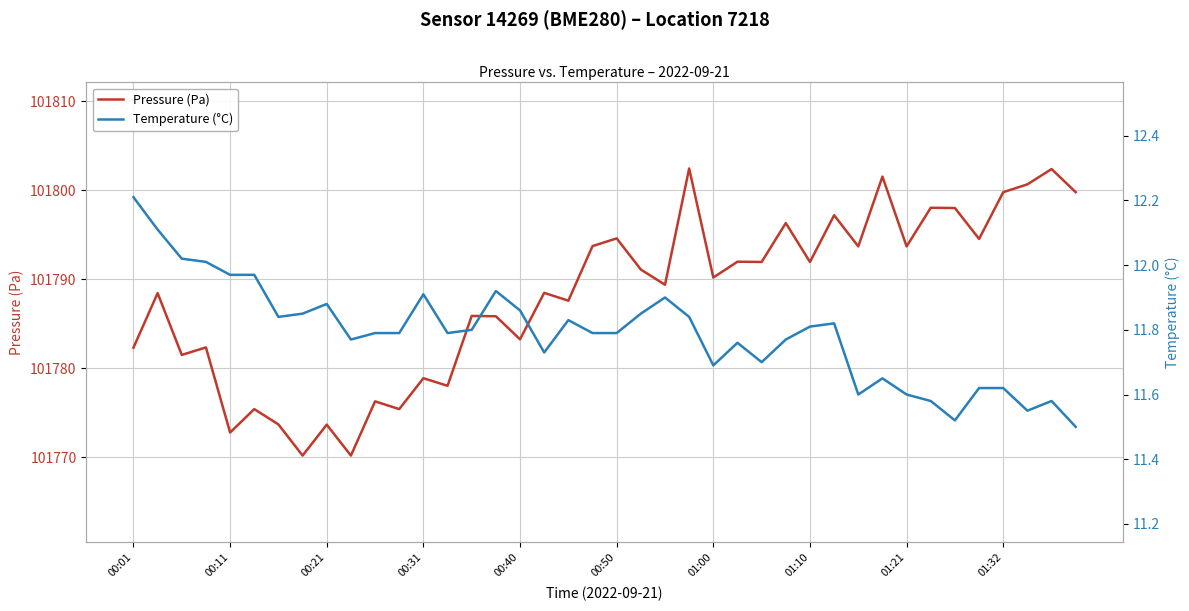

What is the lowest value of the Pressure (Pa) series?

101770.2